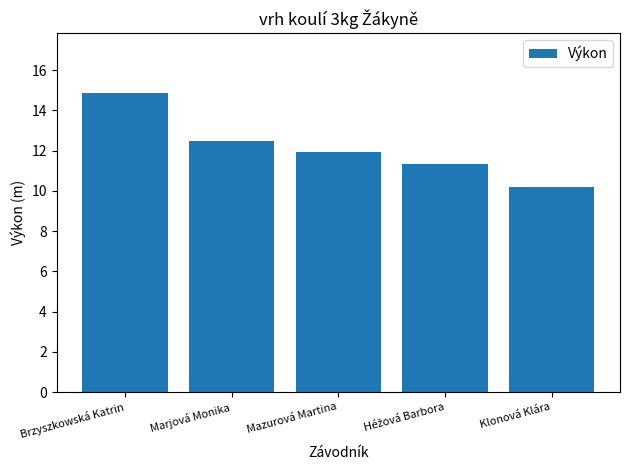

Does the chart contain any negative values?

No